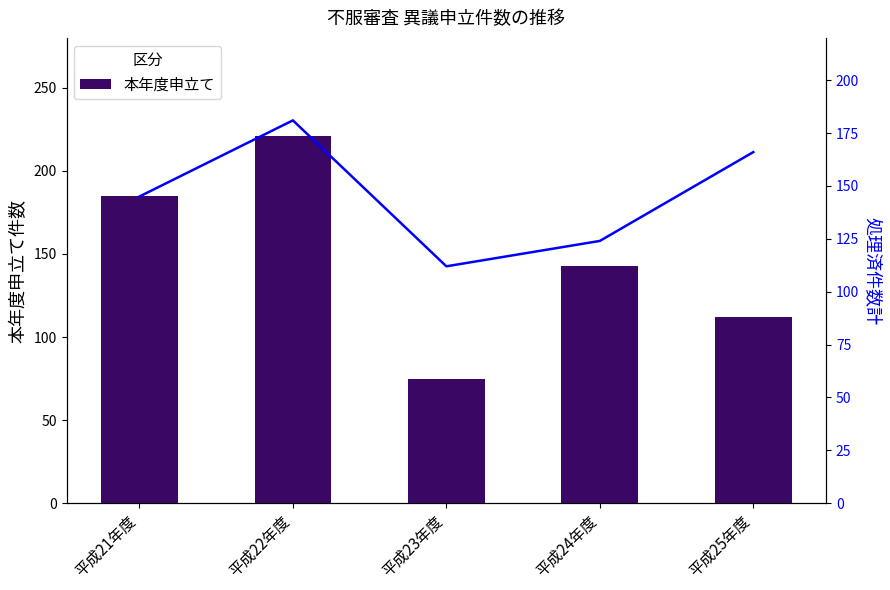

What is the label of the 1st bar from the left?

平成21年度